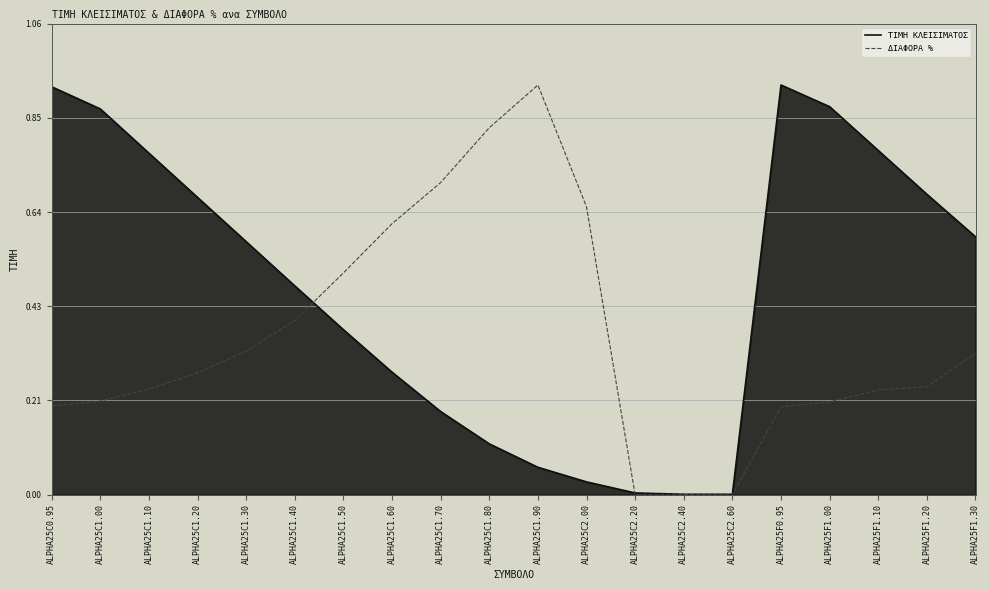

What position from the left is ALPHA25F1.10?

18